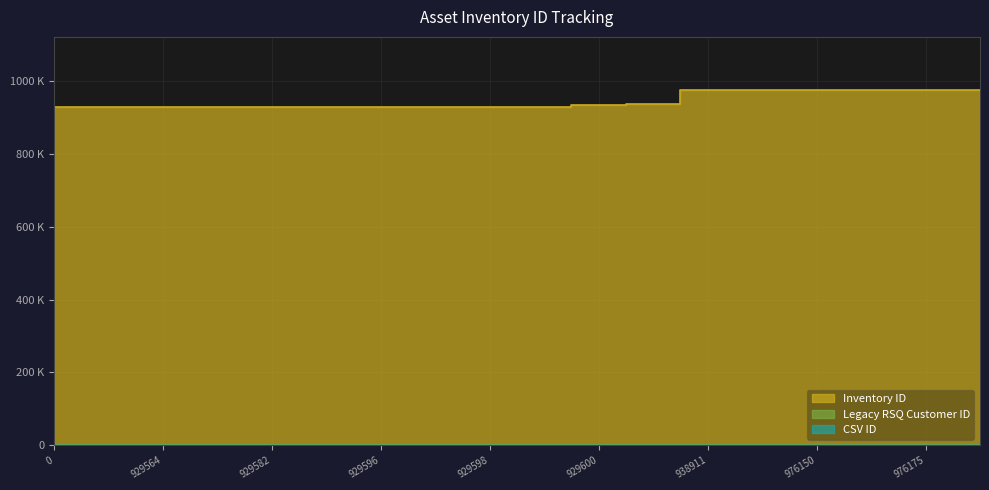

At 929599, list the series in order from smallest to largest.

CSV ID, Legacy RSQ Customer ID, Inventory ID